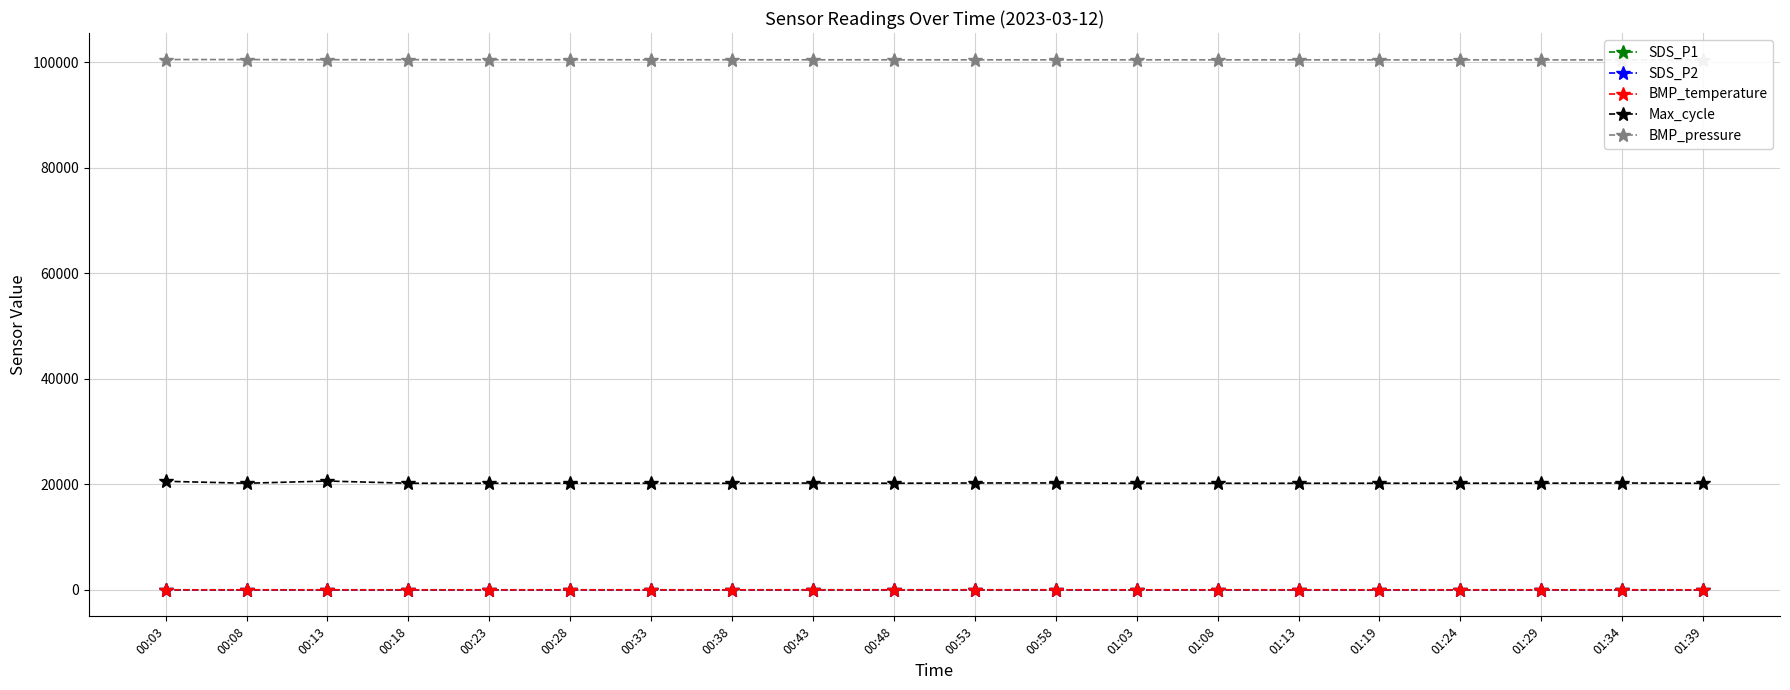

How many lines are shown in the chart?

5